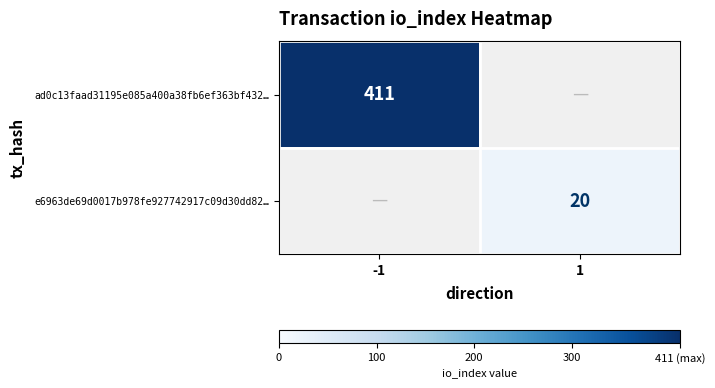

Is the value of e6963de69d0017b978fe927742917c09d30dd82… at 1 greater than the value of ad0c13faad31195e085a400a38fb6ef363bf432… at -1?

No